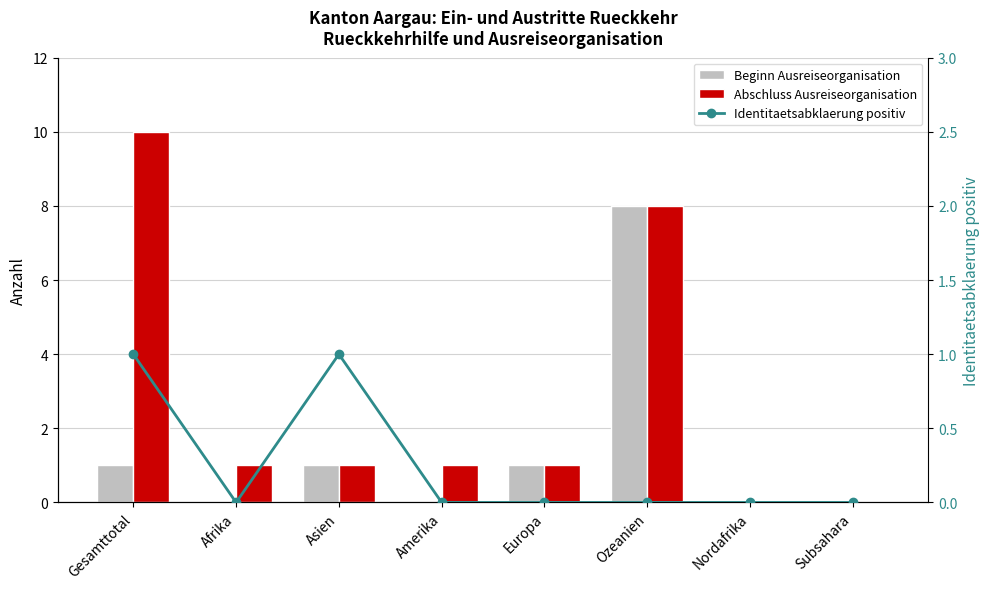

What position from the left is Nordafrika?

7